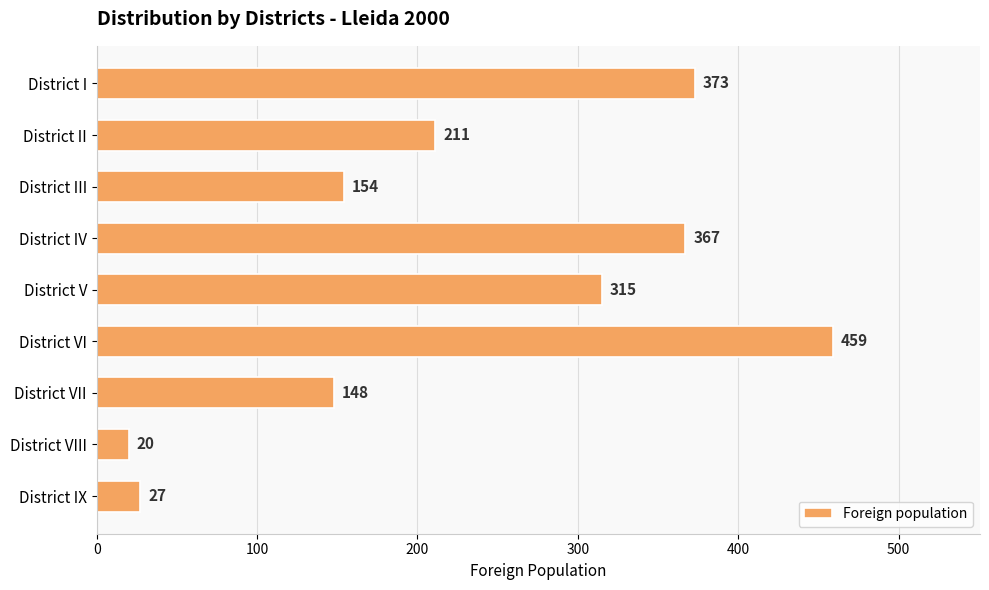

Is it true that the value at District III is 154?

True